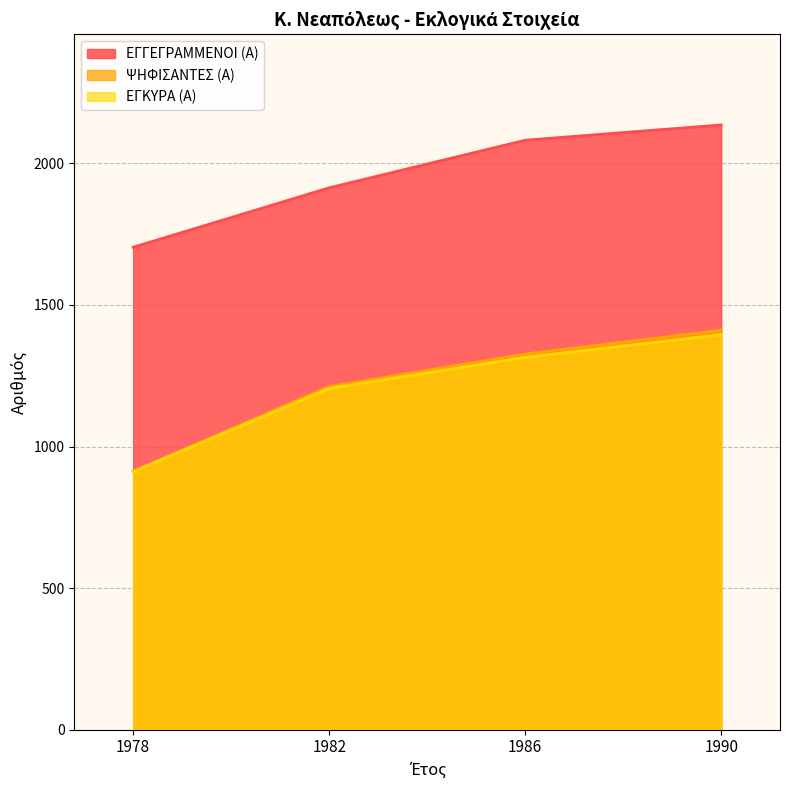

How many lines are shown in the chart?

3